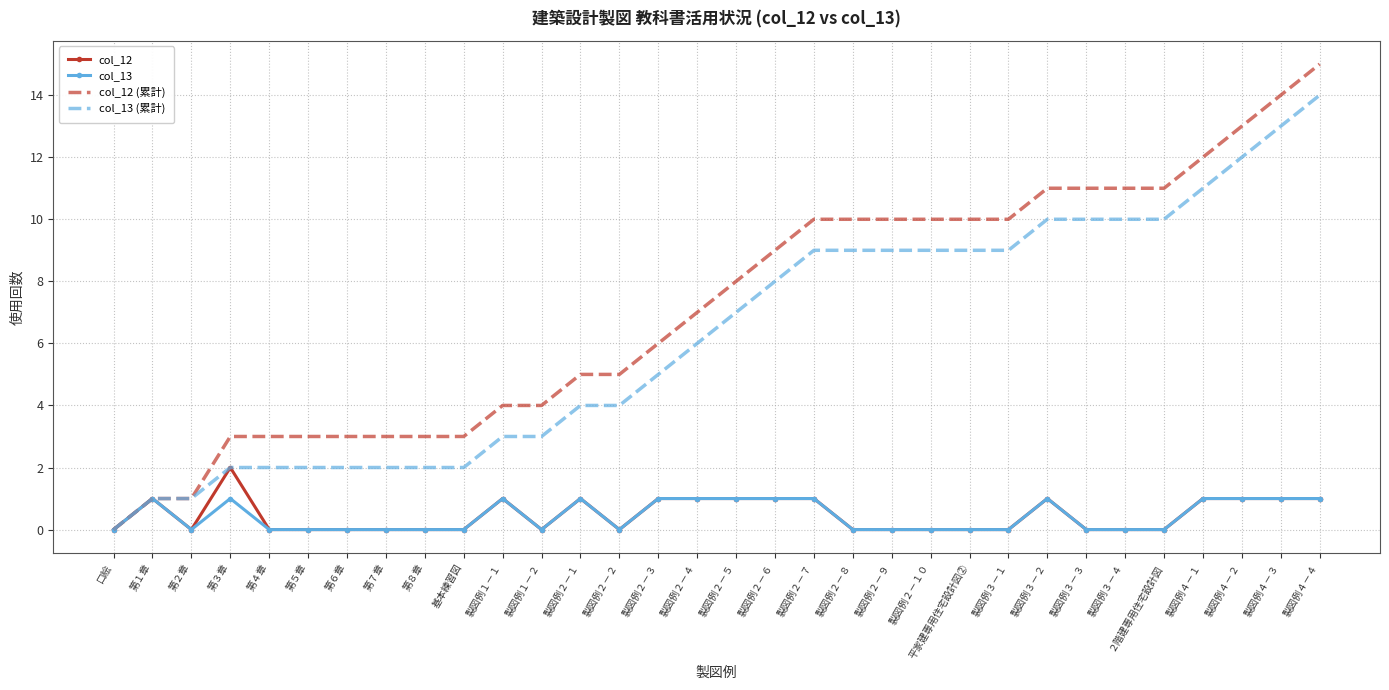

Rank the series by their maximum value, from highest to lowest.

col_12 (累計), col_13 (累計), col_12, col_13